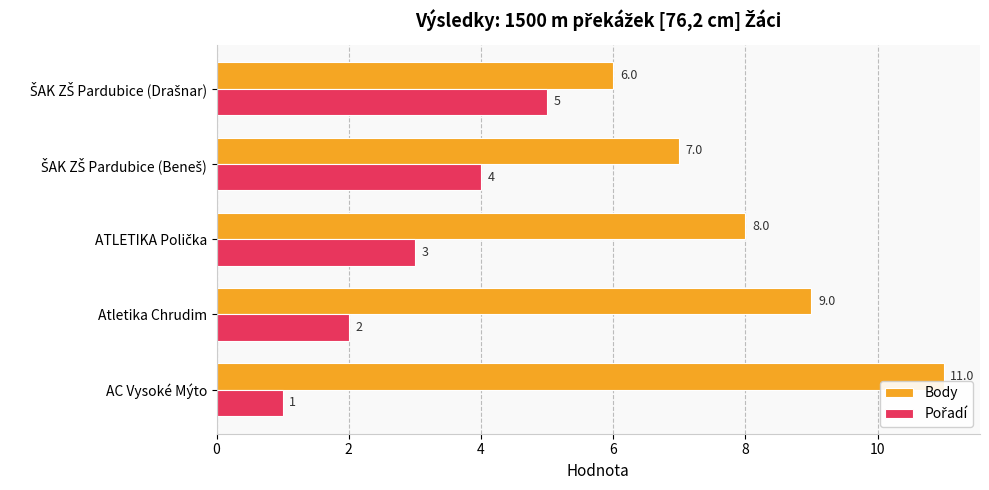

What is the approximate value of Body at Atletika Chrudim?

9